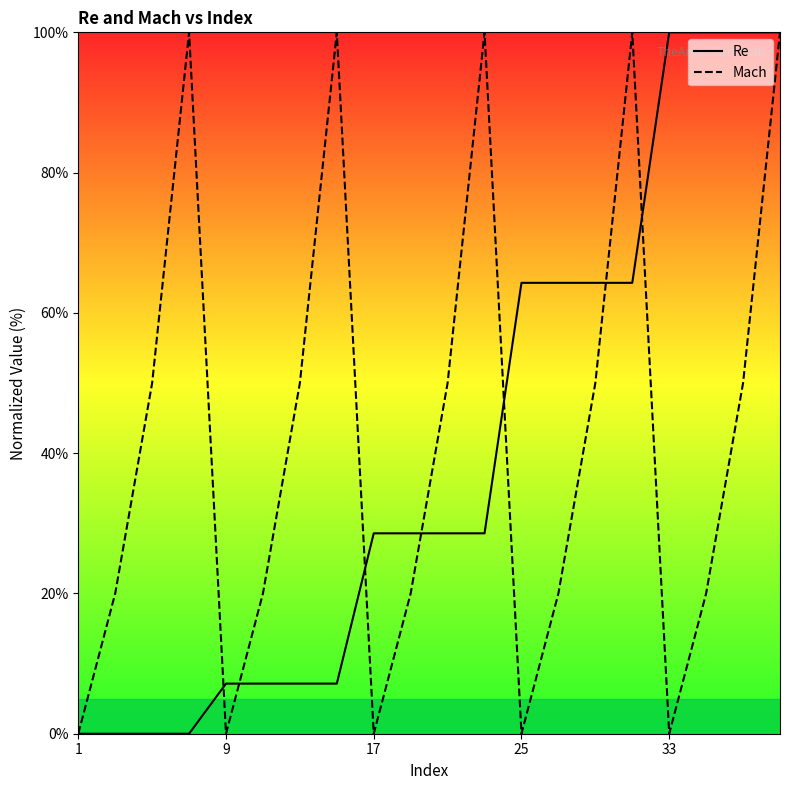

What is the maximum value for Mach?

100.0